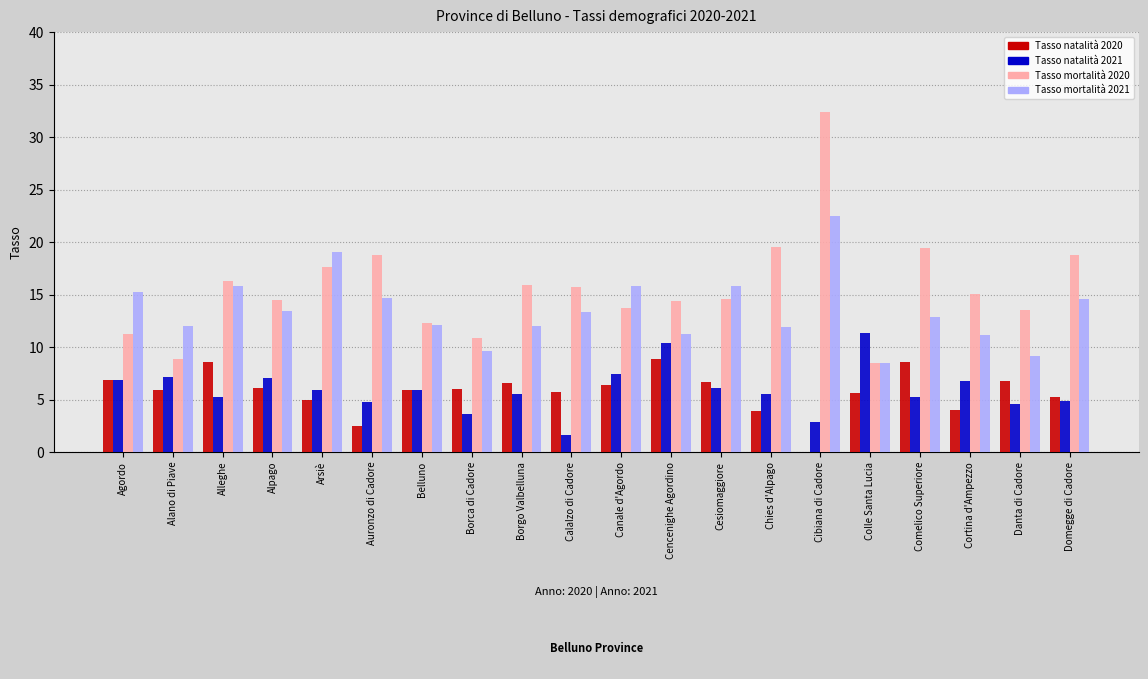

How many groups of bars are there?

20